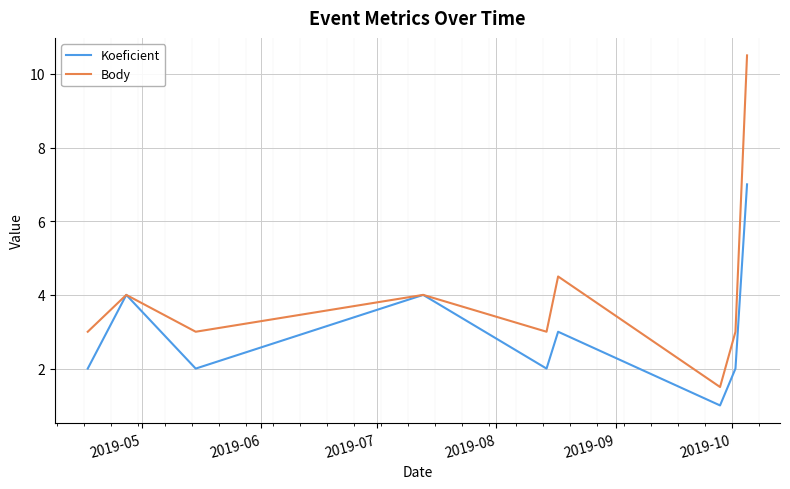

Which series has the largest total across all categories?

Body